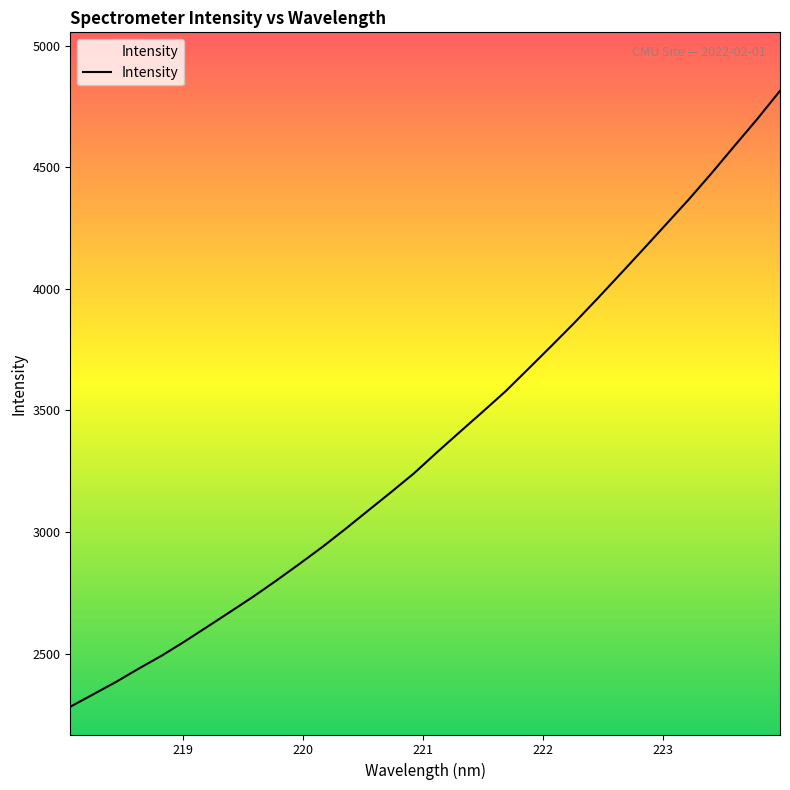

Does the chart have visible grid lines?

No